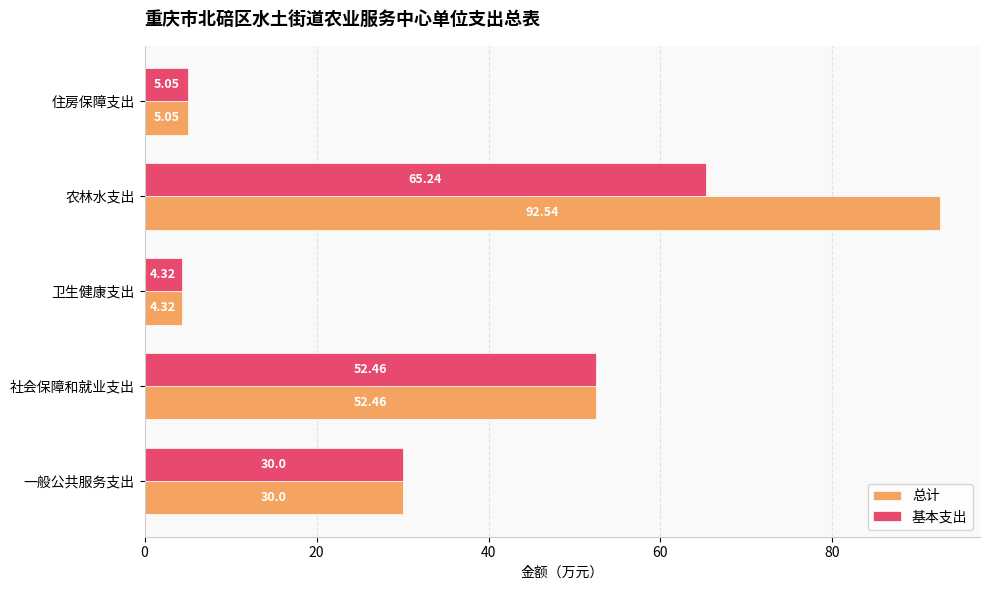

Which label corresponds to the smallest value in the chart?

卫生健康支出